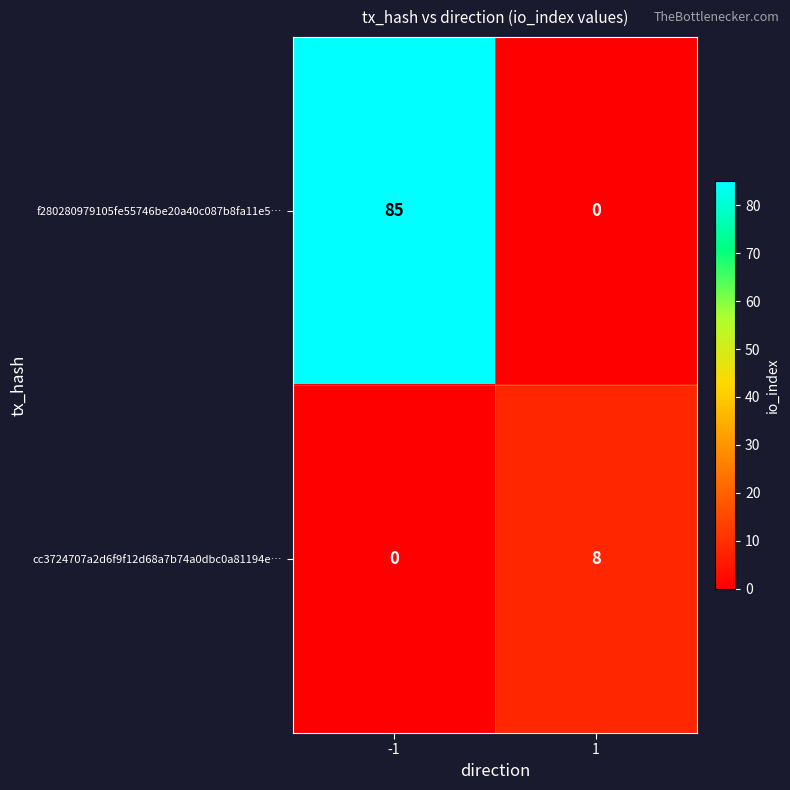

What is the sum of all cc3724707a2d6f9f12d68a7b74a0dbc0a81194e… values?

8